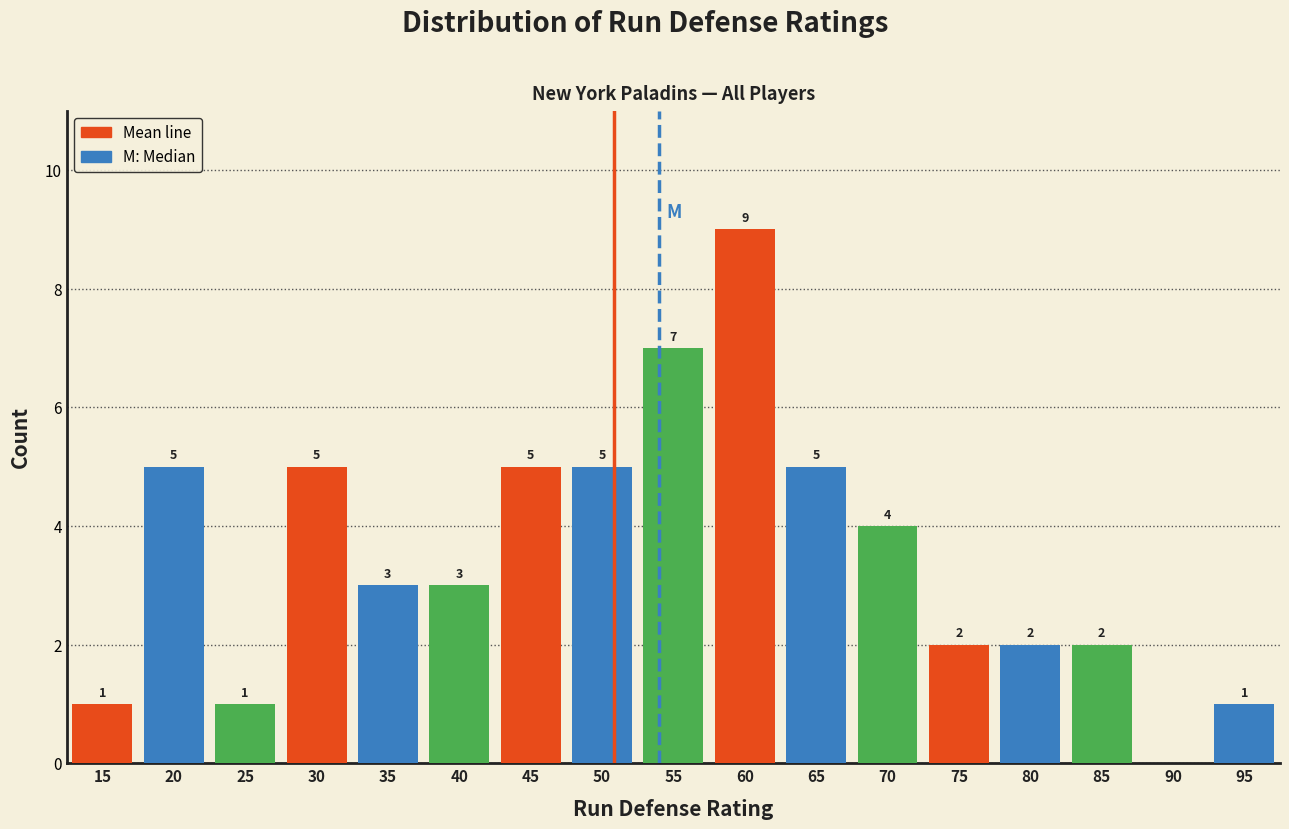

Reading left to right, extract all data points from this chart.

15=1	20=5	25=1	30=5	35=3	40=3	45=5	50=5	55=7	60=9	65=5	70=4	75=2	80=2	85=2	90=0	95=1